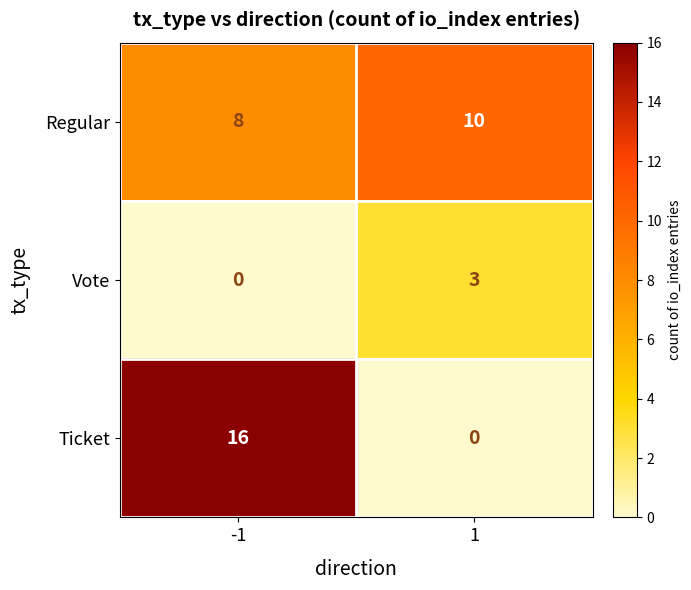

The value of Ticket at 1 is 10. True or false?

False